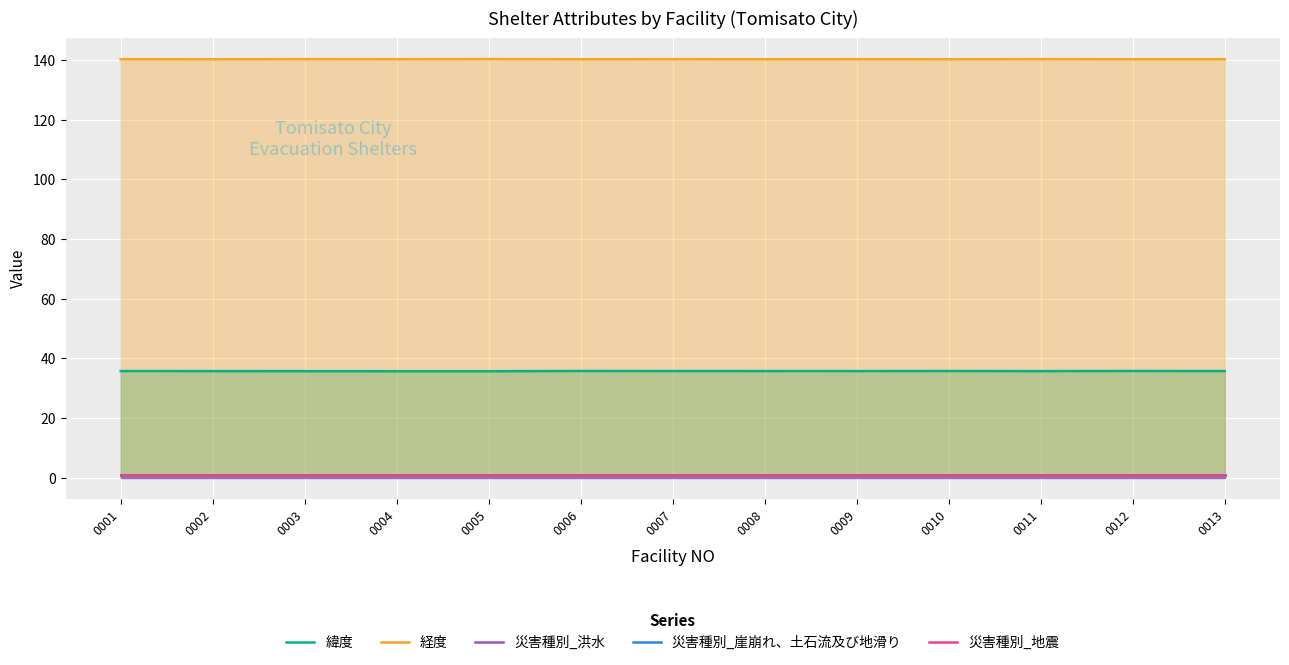

True or false: 災害種別_洪水 has more than 2 points higher than both neighbors.

False